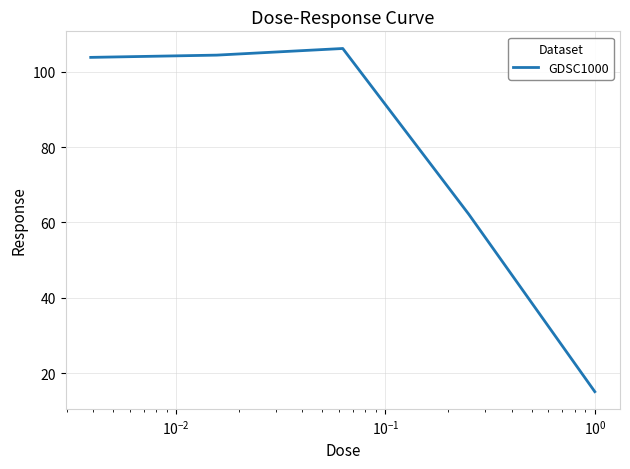

What is the minimum value shown in the chart?

15.1